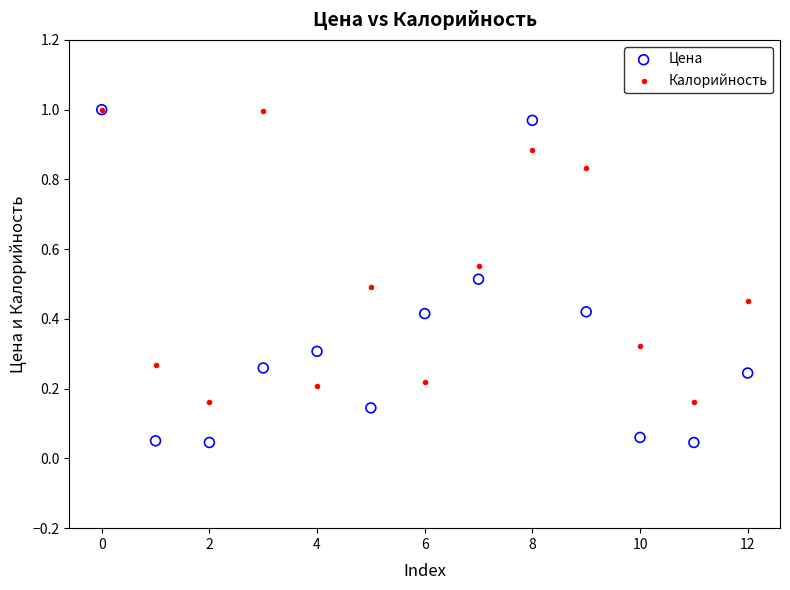

Which series has the largest Y range (max minus min)?

Цена